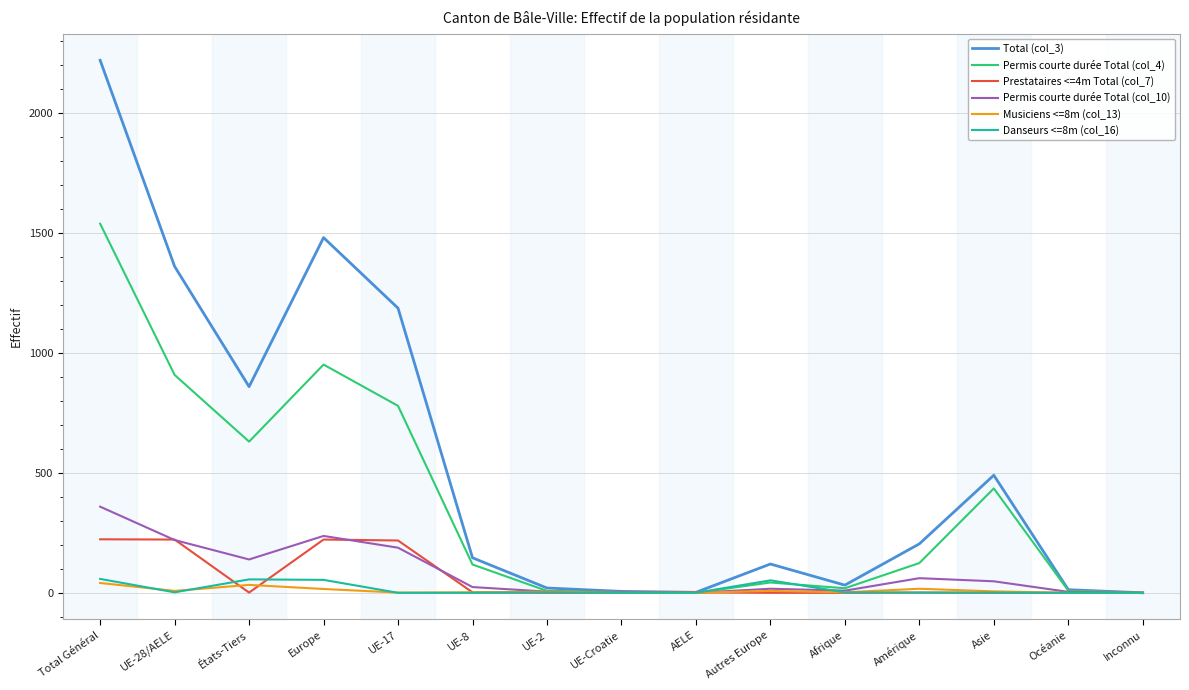

How many lines are shown in the chart?

6